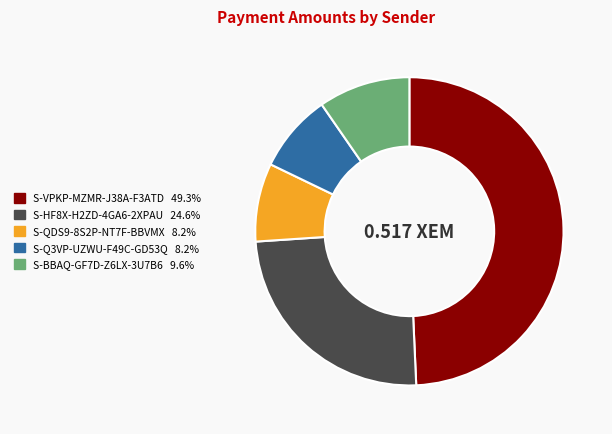

Does any single category account for the majority?

No